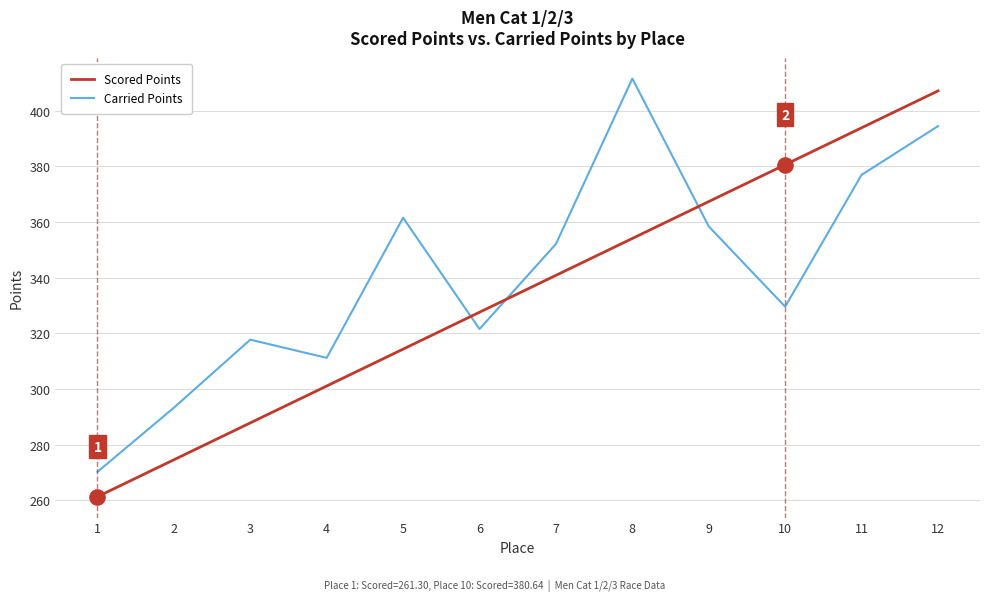

Which series has the largest total across all categories?

Carried Points